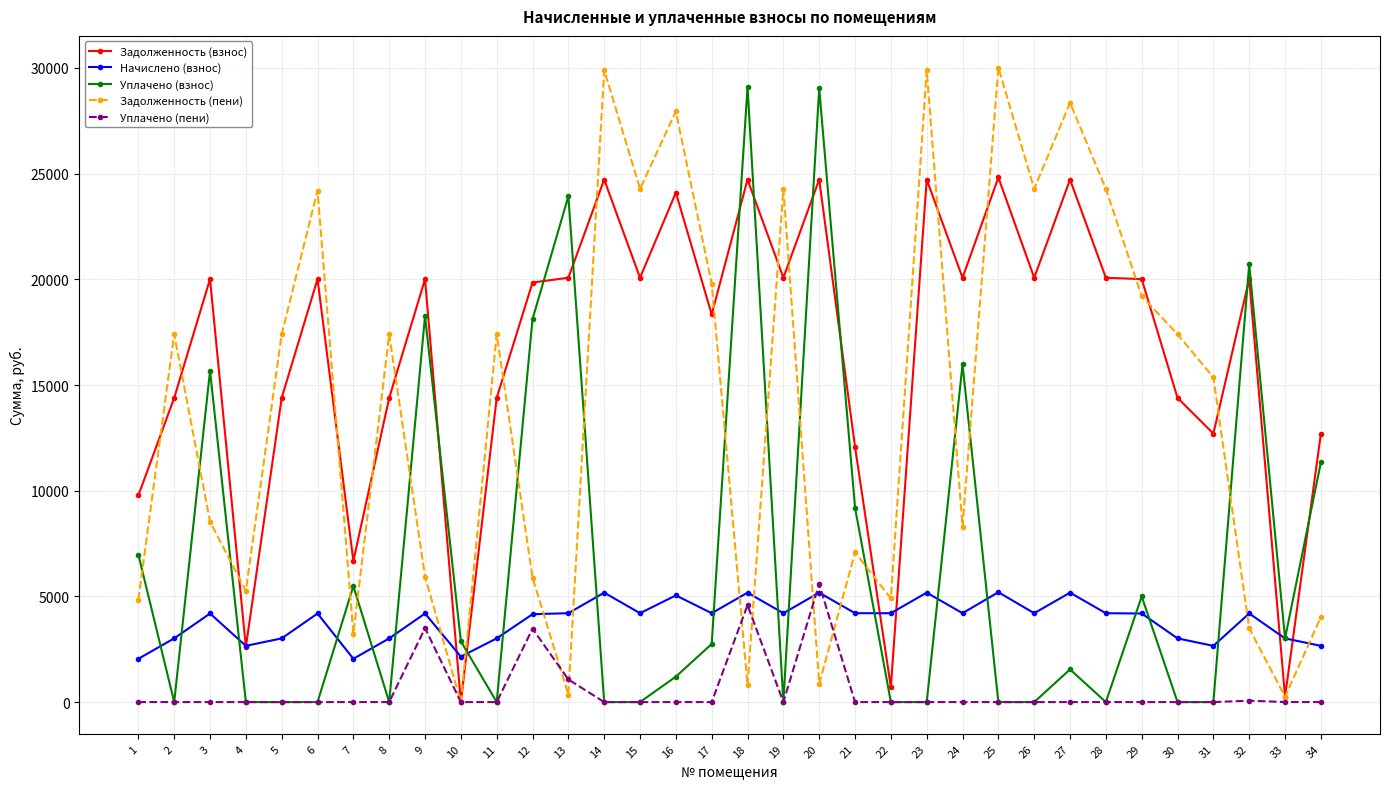

Where does the Начислено (взнос) series first go above 4191?

3